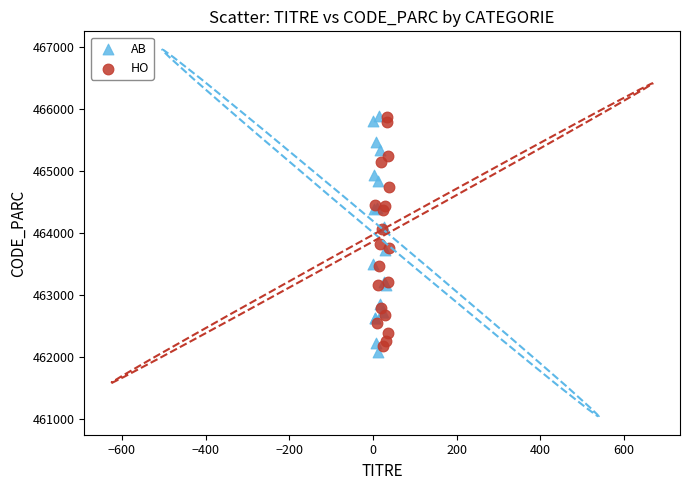

Which series contains the lowest Y value?

AB